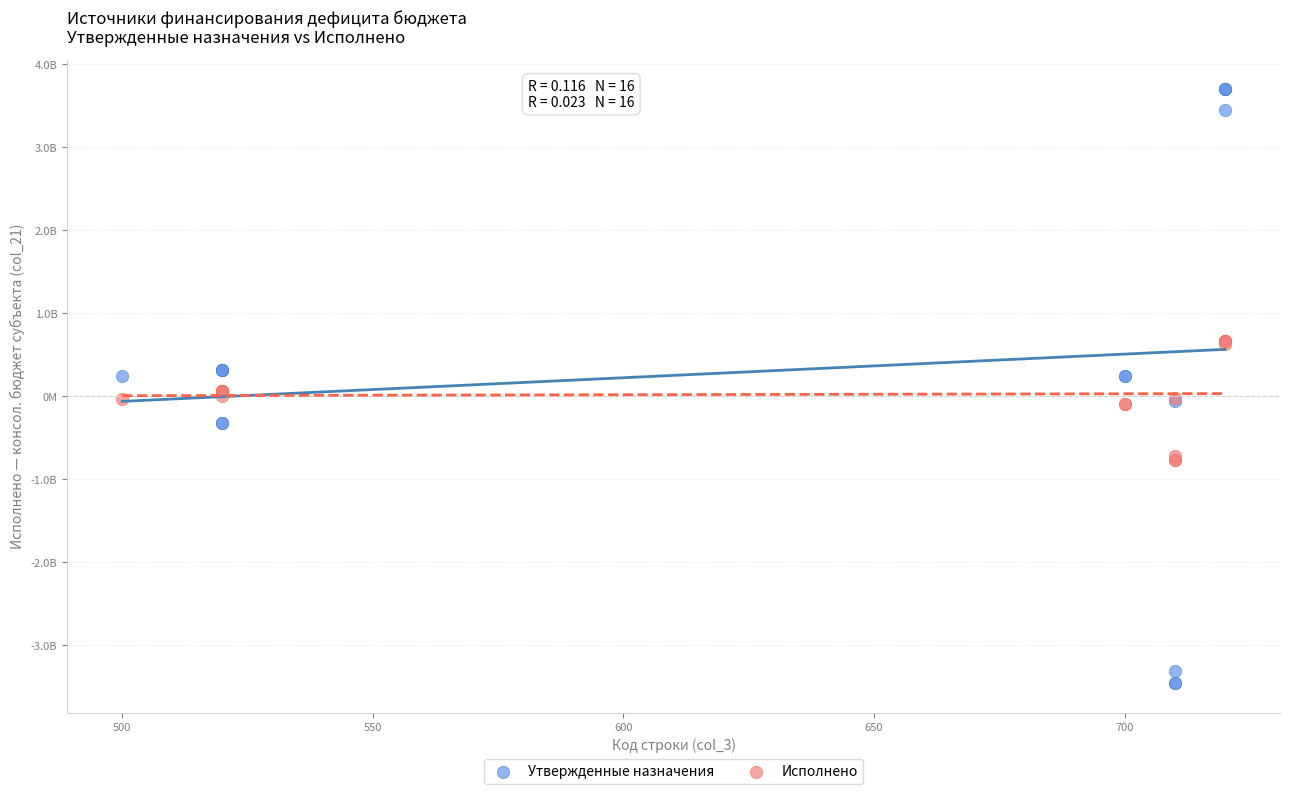

Which series has the widest spread of Y values?

Утвержденные назначения